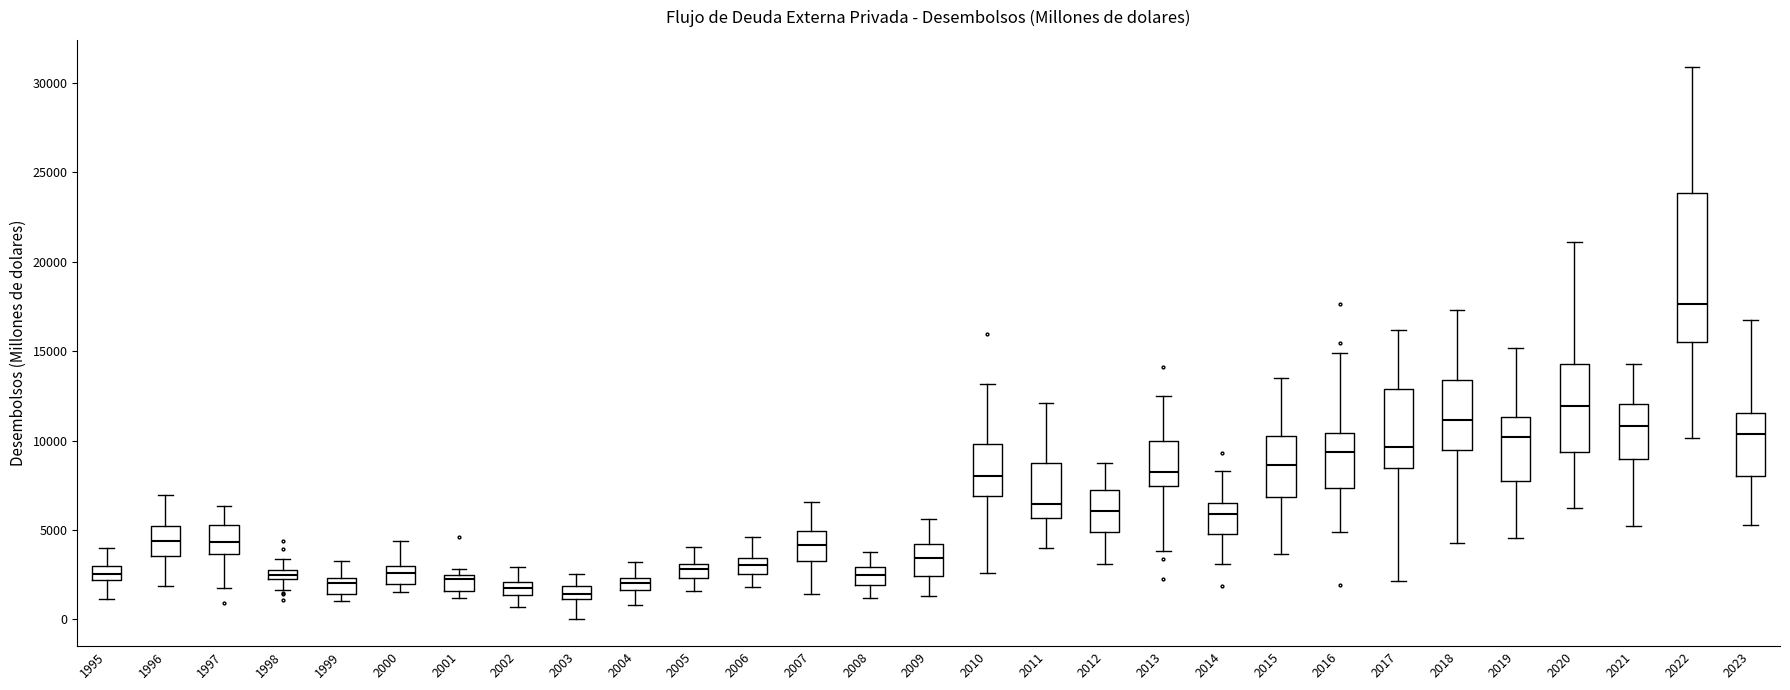

Comparing the boxes themselves (not the whiskers), which one is the tallest?

2022